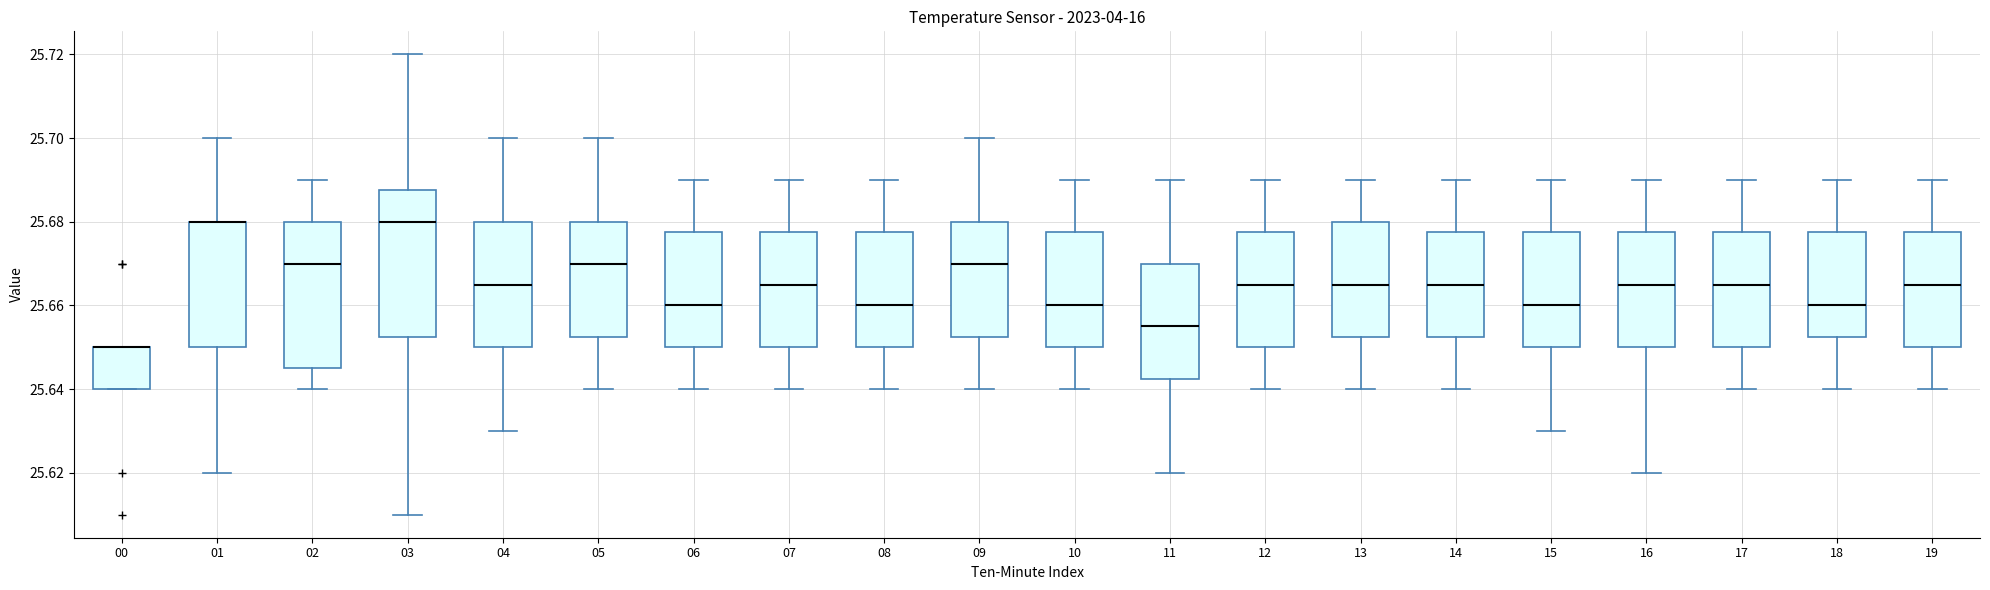

Reading left to right, read every box against the y-axis: the position of its median line, the range the box covers, and the ends of its whiskers. The values are not printed on the chart, so give them approximately, as read against the axis.

00: median 25.650 (drawn on the box's upper edge), box 25.640 to 25.650, whiskers 25.640 to 25.650
01: median 25.680 (drawn on the box's upper edge), box 25.650 to 25.680, whiskers 25.620 to 25.700
02: median 25.670, box 25.646 to 25.680, whiskers 25.640 to 25.690
03: median 25.680, box 25.652 to 25.688, whiskers 25.610 to 25.720
04: median 25.666, box 25.650 to 25.680, whiskers 25.630 to 25.700
05: median 25.670, box 25.652 to 25.680, whiskers 25.640 to 25.700
06: median 25.660, box 25.650 to 25.678, whiskers 25.640 to 25.690
07: median 25.666, box 25.650 to 25.678, whiskers 25.640 to 25.690
08: median 25.660, box 25.650 to 25.678, whiskers 25.640 to 25.690
09: median 25.670, box 25.652 to 25.680, whiskers 25.640 to 25.700
10: median 25.660, box 25.650 to 25.678, whiskers 25.640 to 25.690
11: median 25.656, box 25.642 to 25.670, whiskers 25.620 to 25.690
12: median 25.666, box 25.650 to 25.678, whiskers 25.640 to 25.690
13: median 25.666, box 25.652 to 25.680, whiskers 25.640 to 25.690
14: median 25.666, box 25.652 to 25.678, whiskers 25.640 to 25.690
15: median 25.660, box 25.650 to 25.678, whiskers 25.630 to 25.690
16: median 25.666, box 25.650 to 25.678, whiskers 25.620 to 25.690
17: median 25.666, box 25.650 to 25.678, whiskers 25.640 to 25.690
18: median 25.660, box 25.652 to 25.678, whiskers 25.640 to 25.690
19: median 25.666, box 25.650 to 25.678, whiskers 25.640 to 25.690